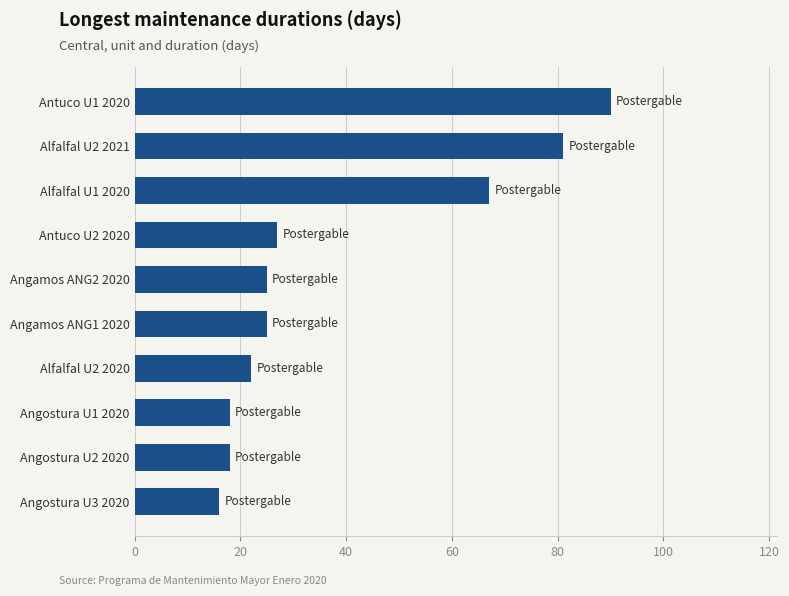

Reading bottom to top, transcribe all the data shown in this chart.

Angostura U3 2020=16	Angostura U2 2020=18	Angostura U1 2020=18	Alfalfal U2 2020=22	Angamos ANG1 2020=25	Angamos ANG2 2020=25	Antuco U2 2020=27	Alfalfal U1 2020=67	Alfalfal U2 2021=81	Antuco U1 2020=90